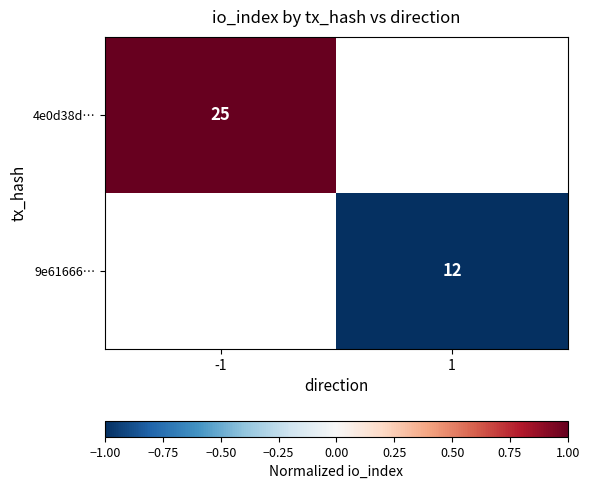

The value of 4e0d38d… at -1 is 1.6. True or false?

False